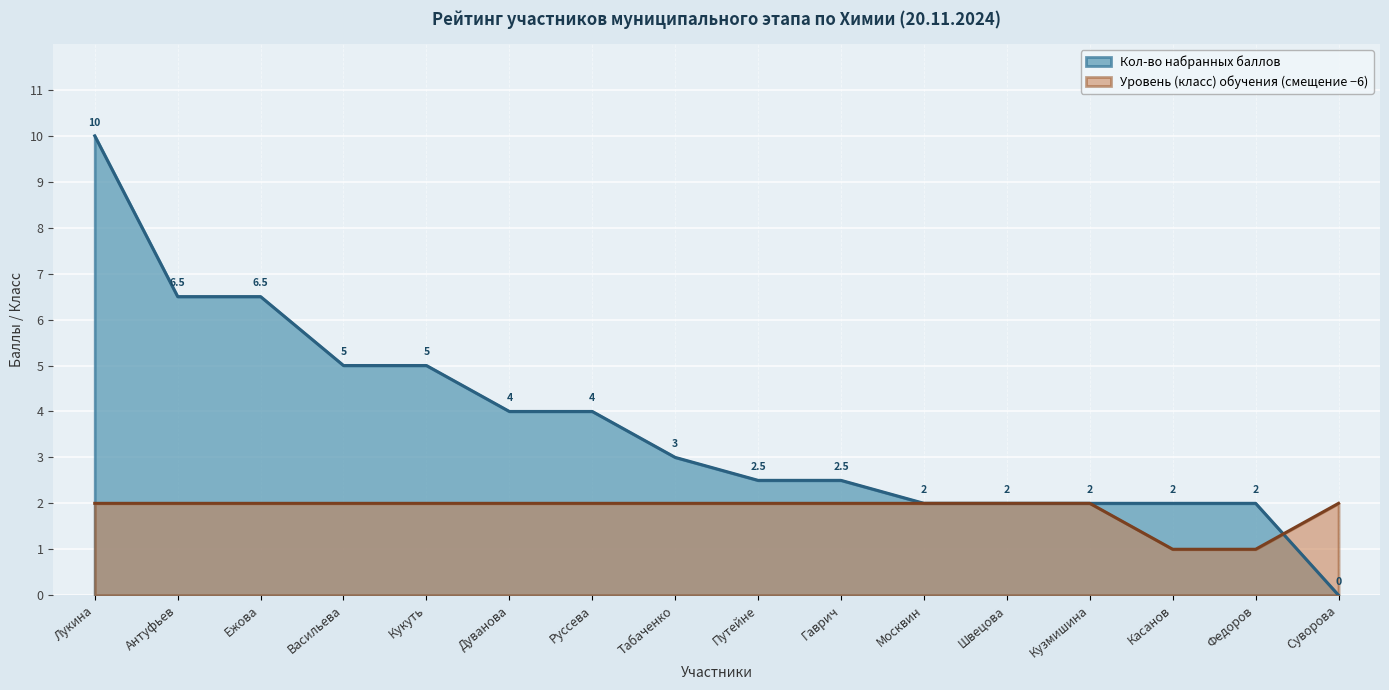

True or false: Уровень обучения has more than 1 points higher than both neighbors.

False